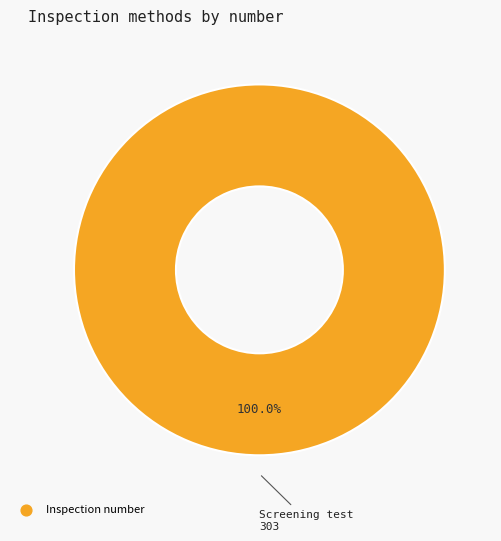

Is there a majority slice in this chart?

Yes